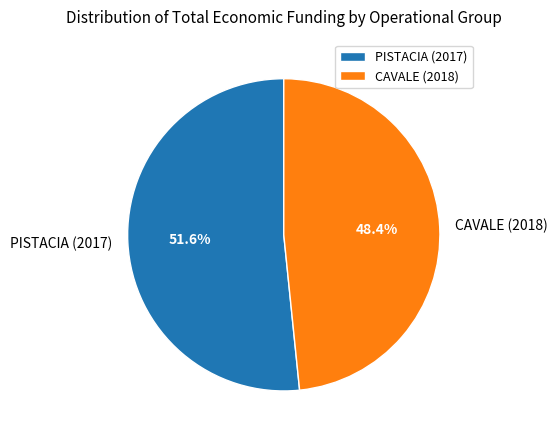

Is it true that CAVALE (2018) is 48% of the pie?

True